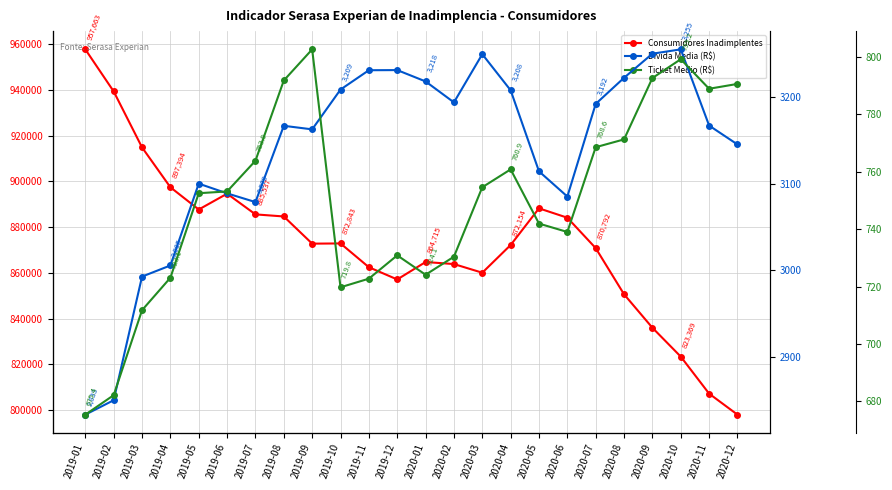

What is the minimum value shown in the chart?

675.4